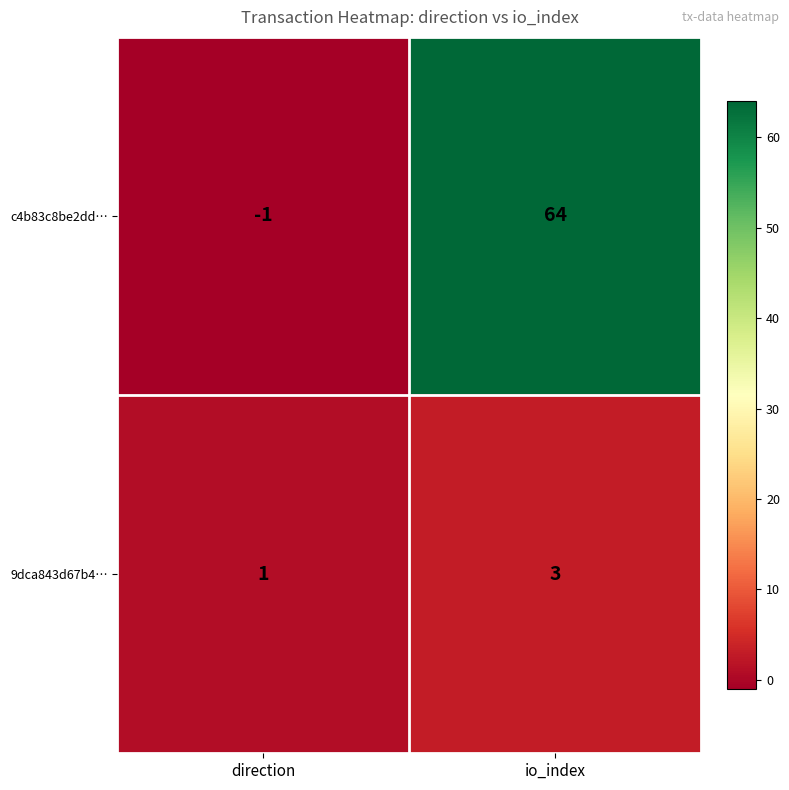

What is the average value of the c4b83c8be2dd… series?

32